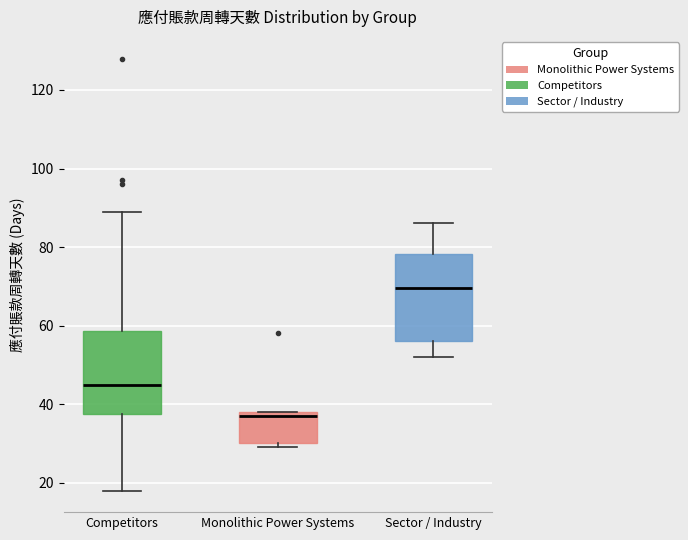

Reading left to right, read every box against the y-axis: the position of its median line, the range the box covers, and the ends of its whiskers. The values are not printed on the chart, so give them approximately, as read against the axis.

Competitors: median 46, box 38 to 58, whiskers 18 to 90
Monolithic Power Systems: median 38 (just below the box's upper edge), box 30 to 38, whiskers 30 (just below the box's lower edge) to 38
Sector / Industry: median 70, box 56 to 78, whiskers 52 to 86